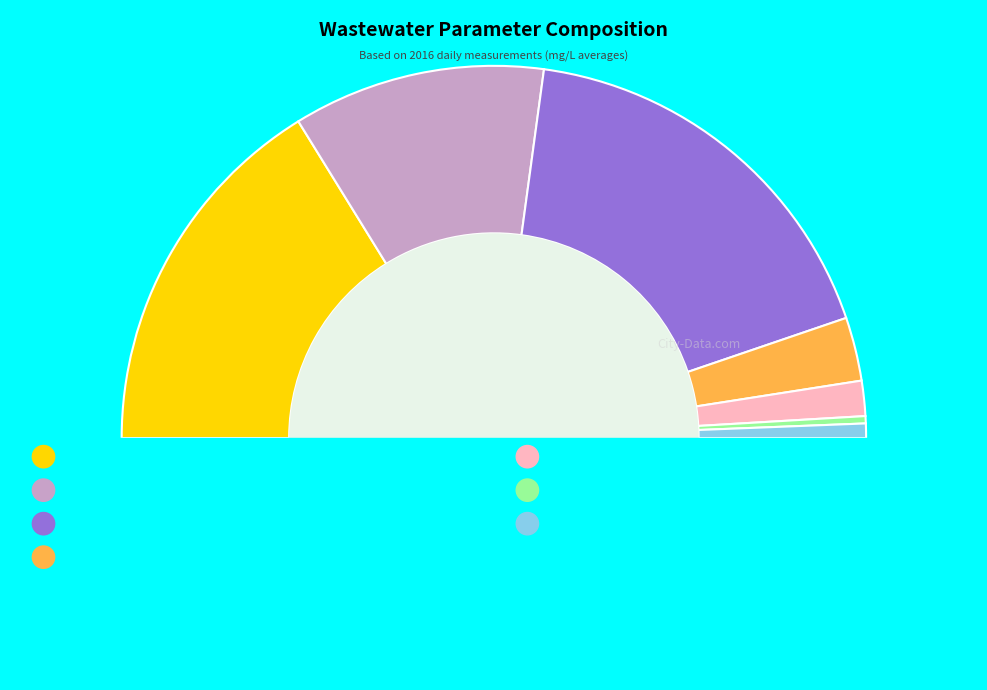

Which has a higher value, P-TOT or BOD5?

BOD5